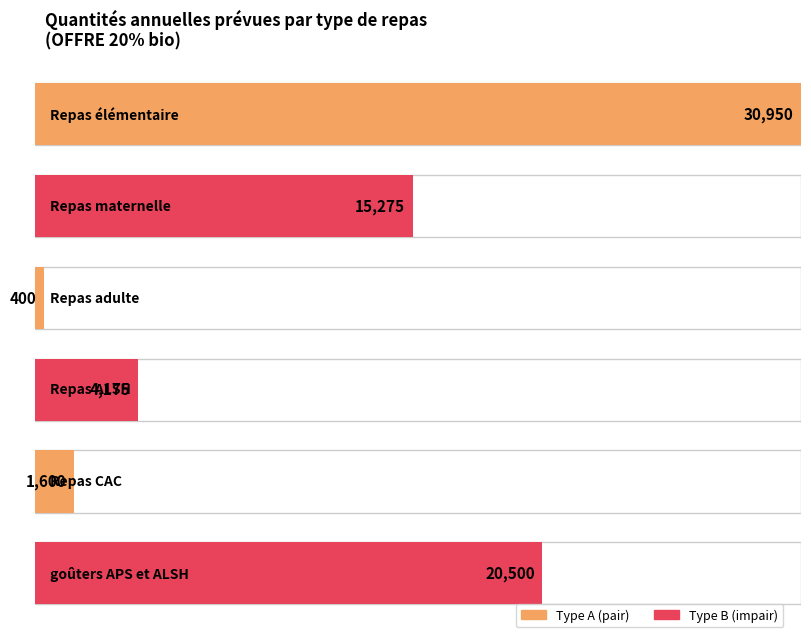

List the labels in order of value, largest first.

Repas élémentaire, goûters APS et ALSH, Repas maternelle, Repas ALSH, Repas CAC, Repas adulte